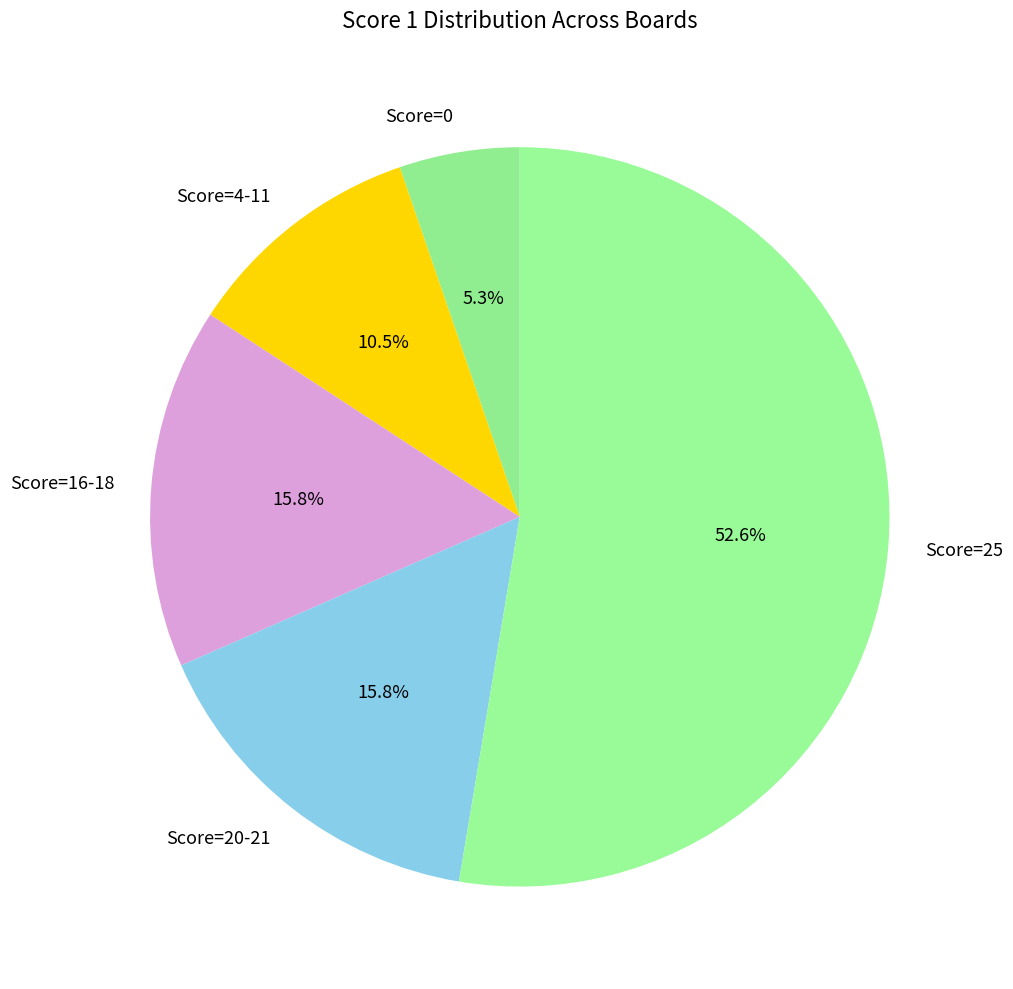

Does Score=25 represent more than half of the total?

Yes